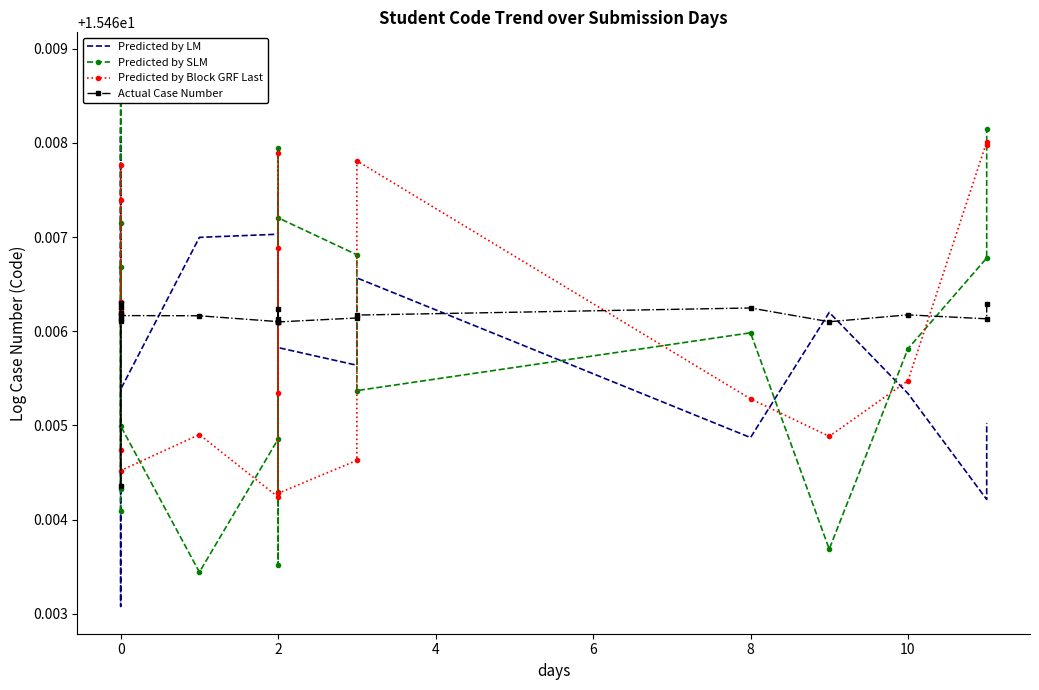

Reading left to right, extract all data points from this chart.

Predicted by LM: 15.5	15.5	15.5	15.5	15.5	15.5	15.5	15.5	15.5	15.5	15.5	15.5	15.5	15.5	15.5	15.5	15.5	15.5	15.5	15.5
Predicted by SLM: 15.5	15.5	15.5	15.5	15.5	15.5	15.5	15.5	15.5	15.5	15.5	15.5	15.5	15.5	15.5	15.5	15.5	15.5	15.5	15.5
Predicted by Block GRF Last: 15.5	15.5	15.5	15.5	15.5	15.5	15.5	15.5	15.5	15.5	15.5	15.5	15.5	15.5	15.5	15.5	15.5	15.5	15.5	15.5
Actual Case Number: 15.5	15.5	15.5	15.5	15.5	15.5	15.5	15.5	15.5	15.5	15.5	15.5	15.5	15.5	15.5	15.5	15.5	15.5	15.5	15.5